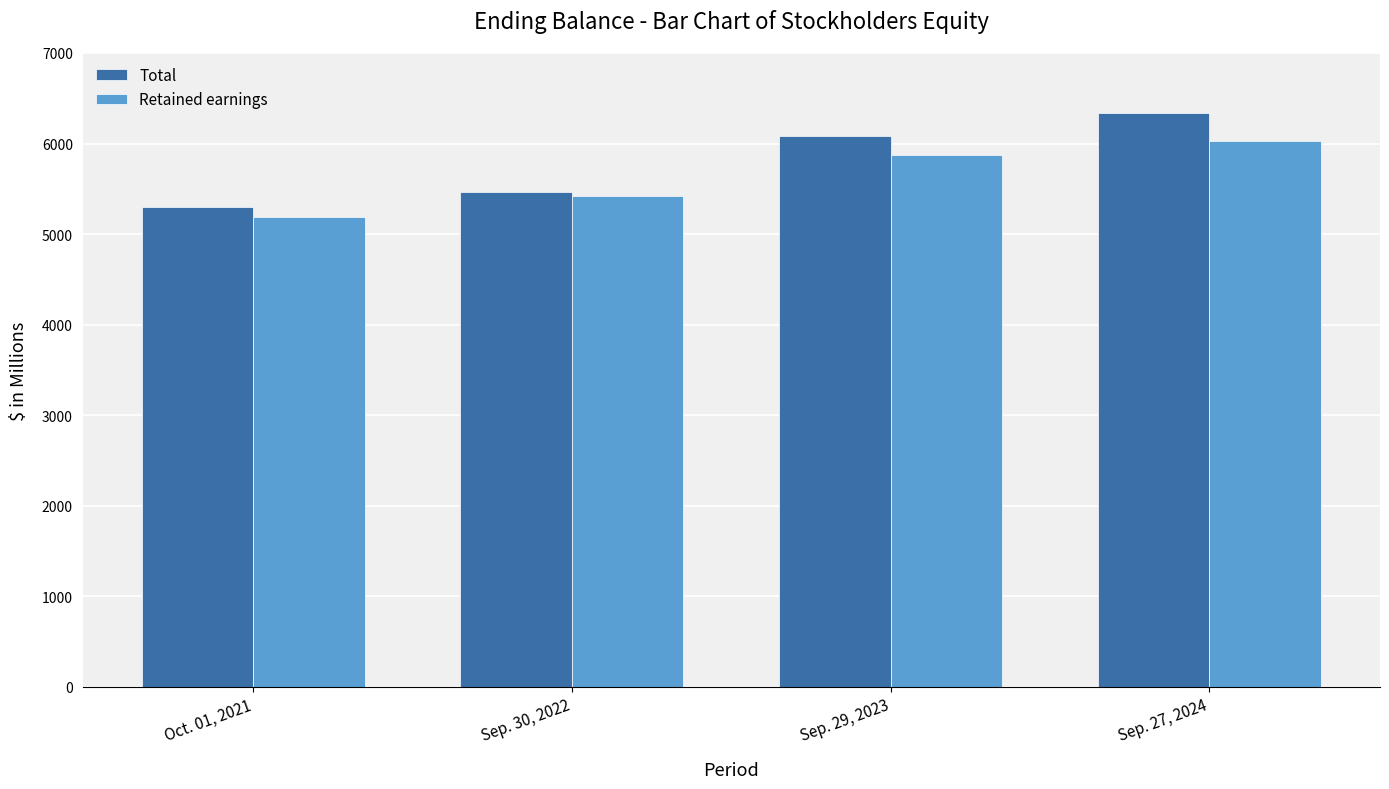

Which category has the lowest value across all series?

Oct. 01, 2021